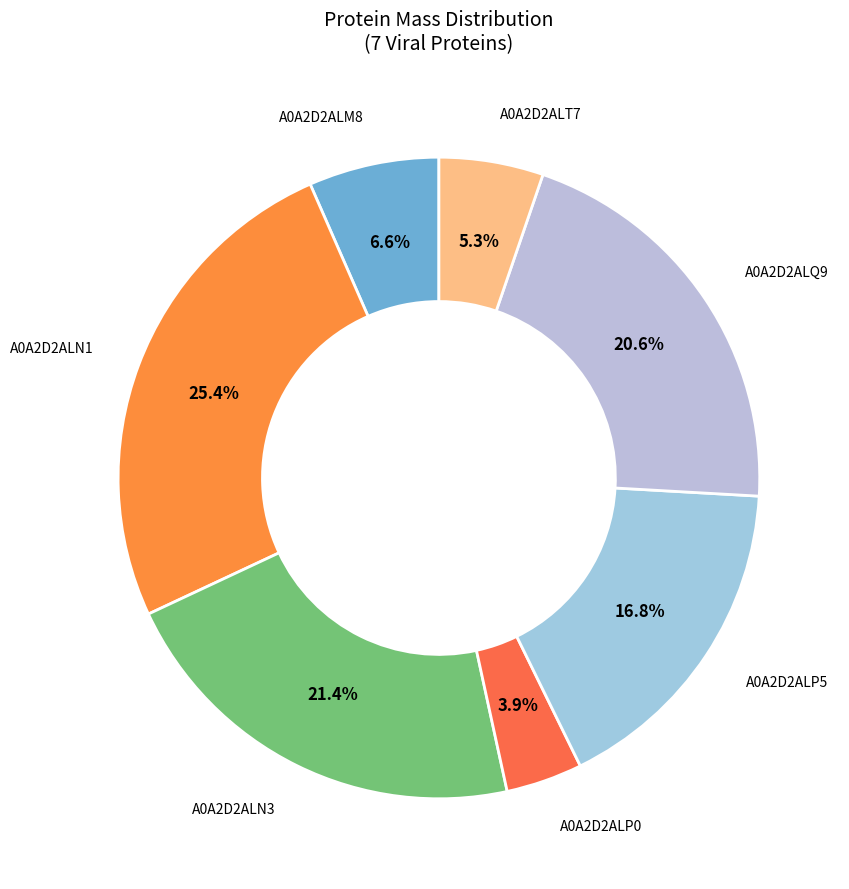

How many segments does this pie chart have?

7